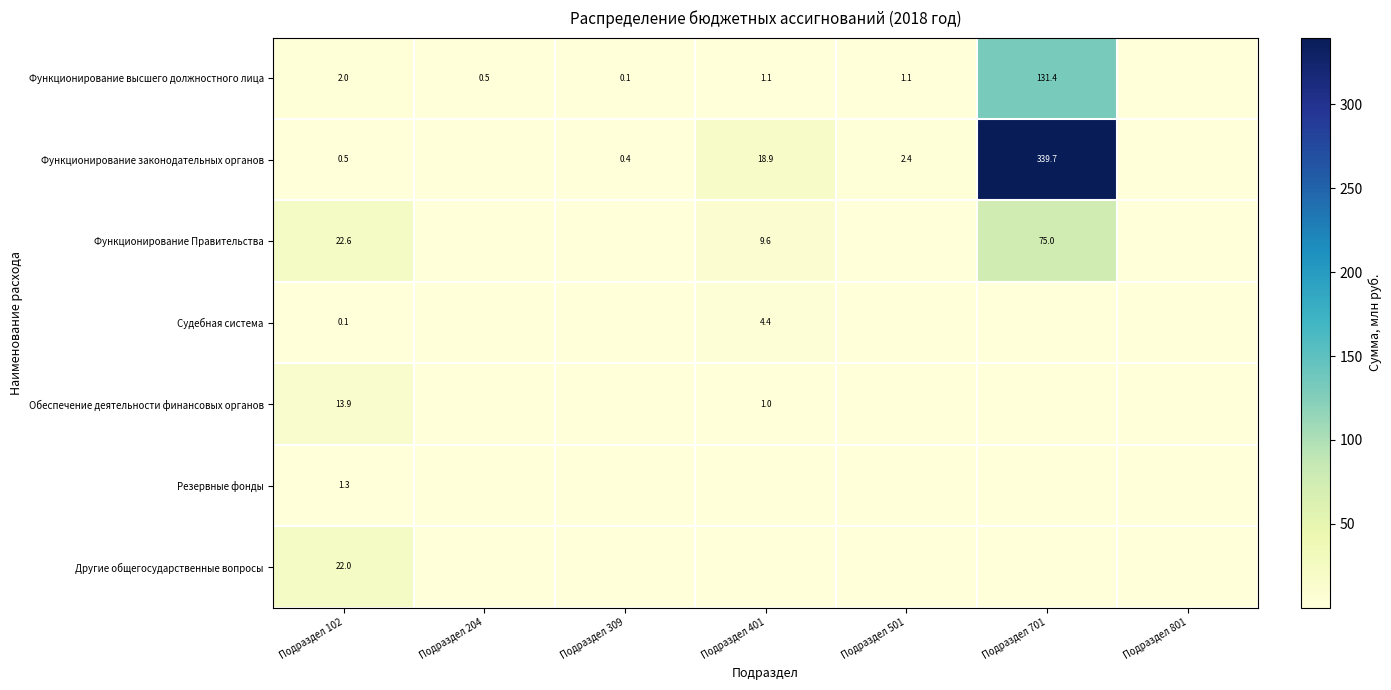

At how many categories does at least one series exceed 69?

1